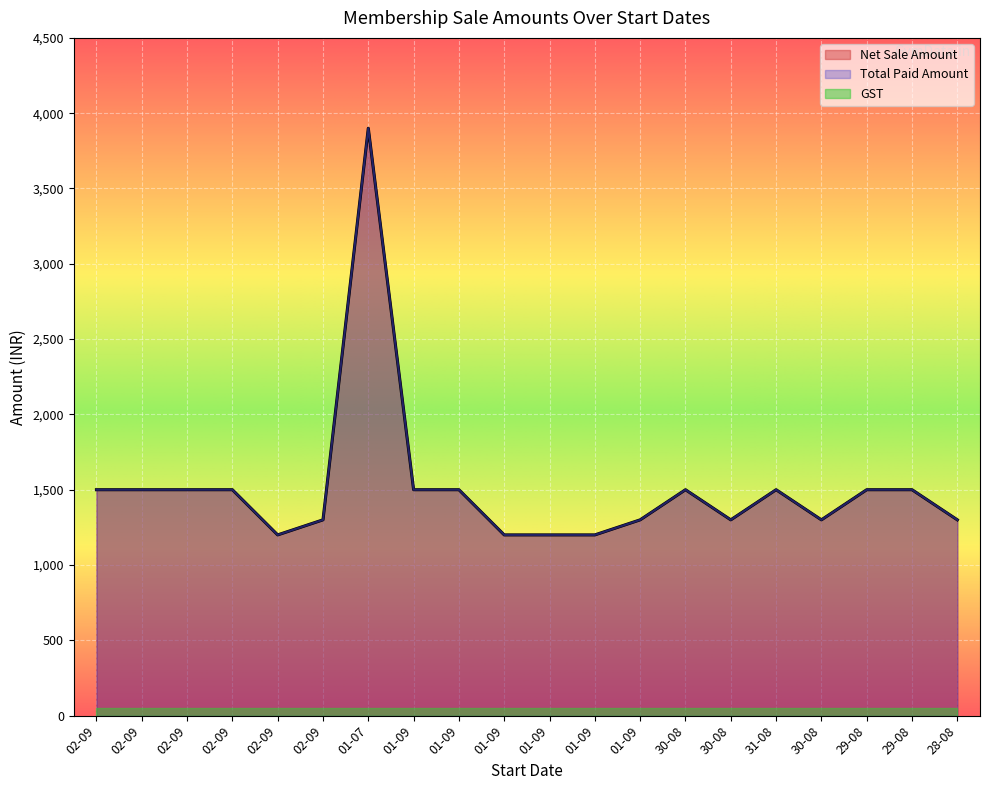

True or false: Net Sale Amount and Total Paid Amount intersect in this chart.

False